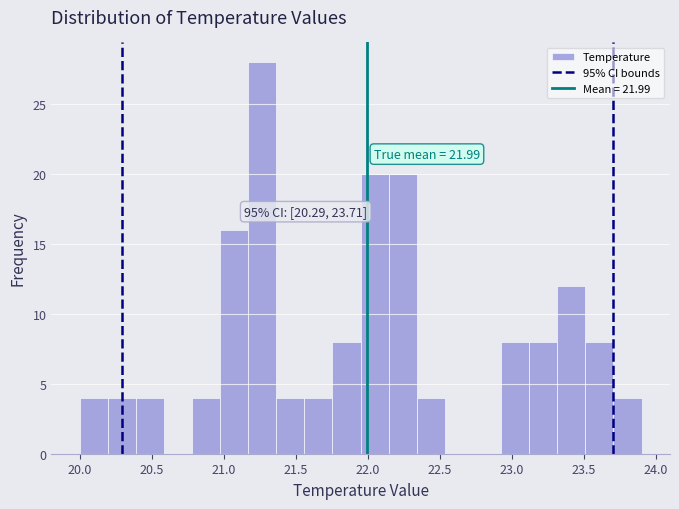

Around what value on the x-axis is the tallest bar? Give the approximate position of its centre, as read against the axis.

21.25